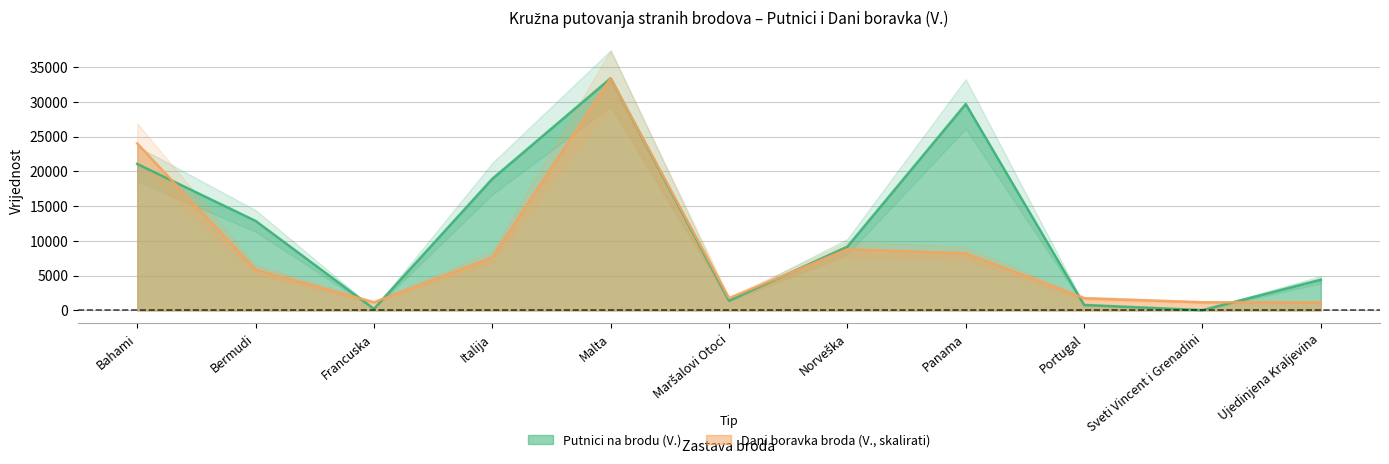

Where is the first local minimum for Putnici na brodu (V.)?

Francuska